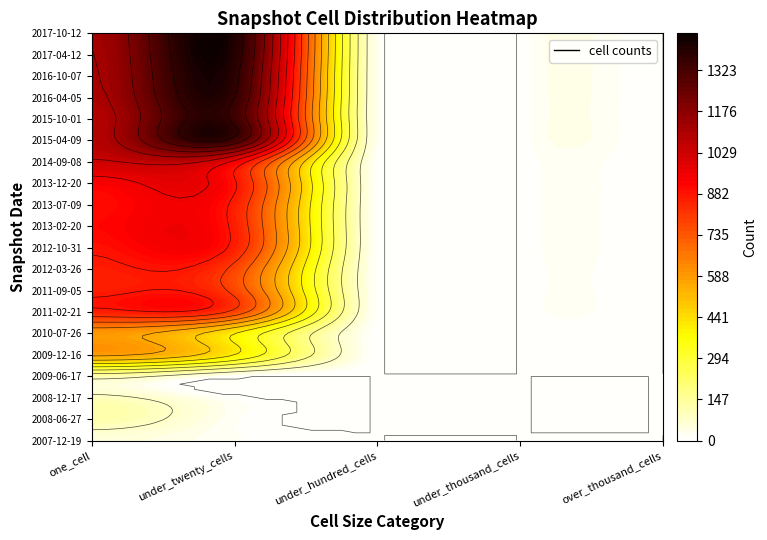

Is it true that 2015-10-01 equals 0 at 4?

True